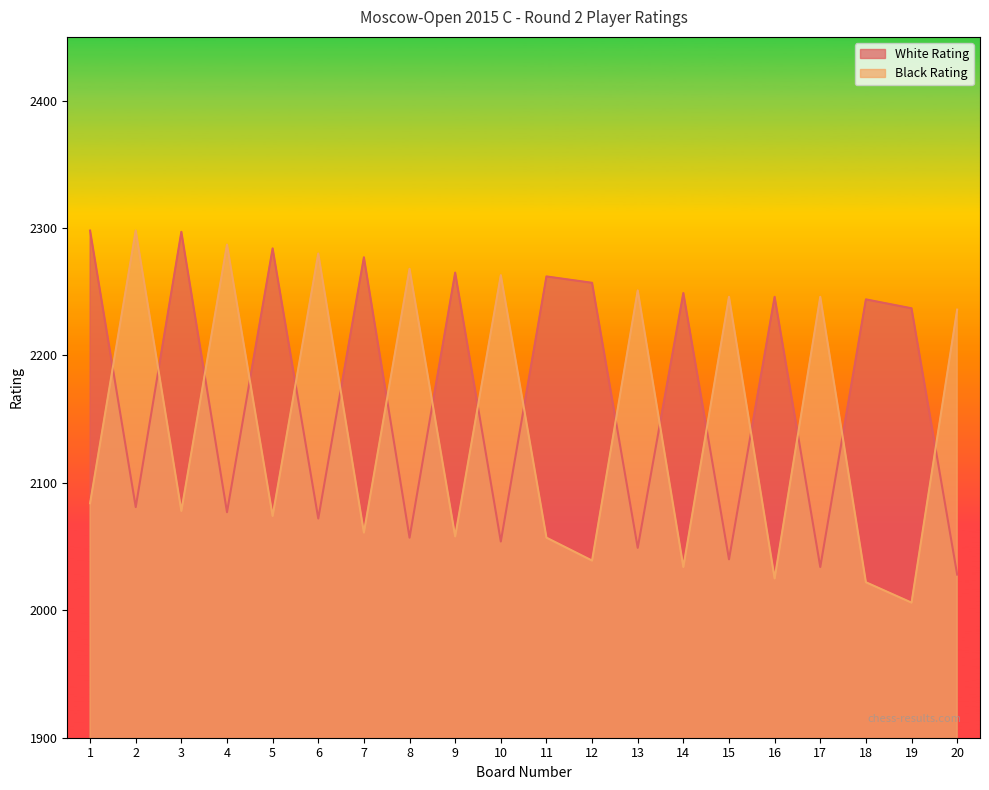

How many data points in Black Rating are above 2084?

9